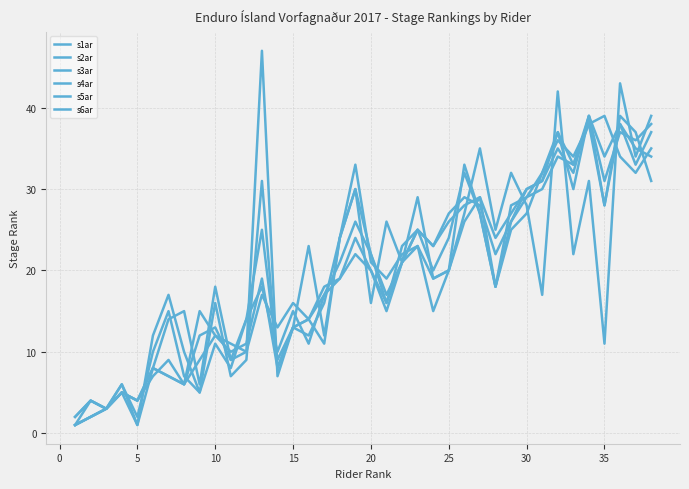

Is this an area chart (filled region under the line)?

No